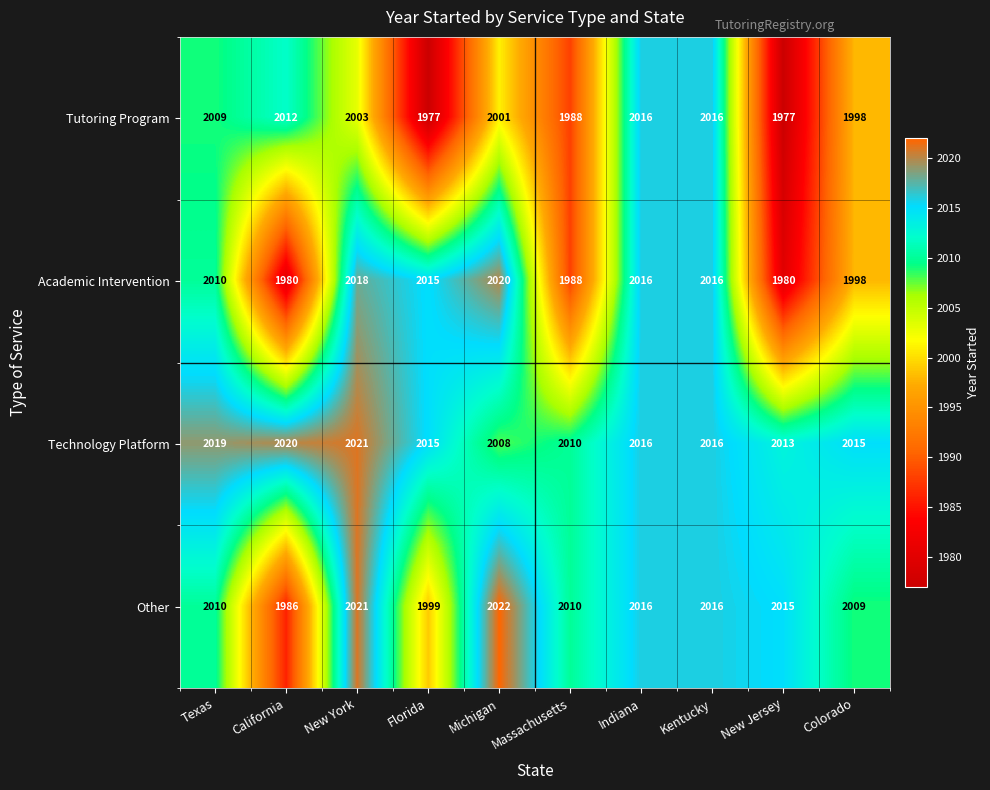

Where does the Tutoring Program series first go above 2003?

Texas